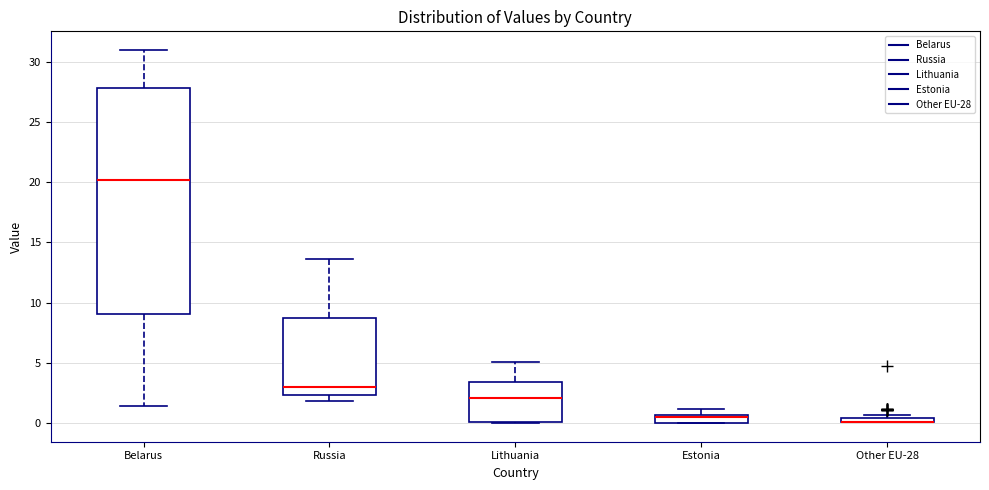

Where is the upper edge of the box for Estonia on the y-axis? The values are not printed on the chart, so give them approximately, as read against the axis.

0.5